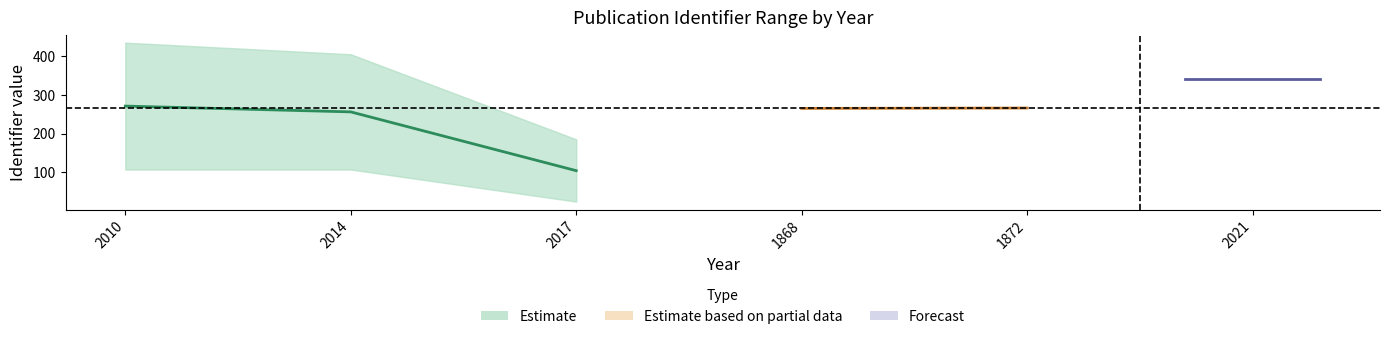

The lower series shows 107 at 2014. True or false?

True